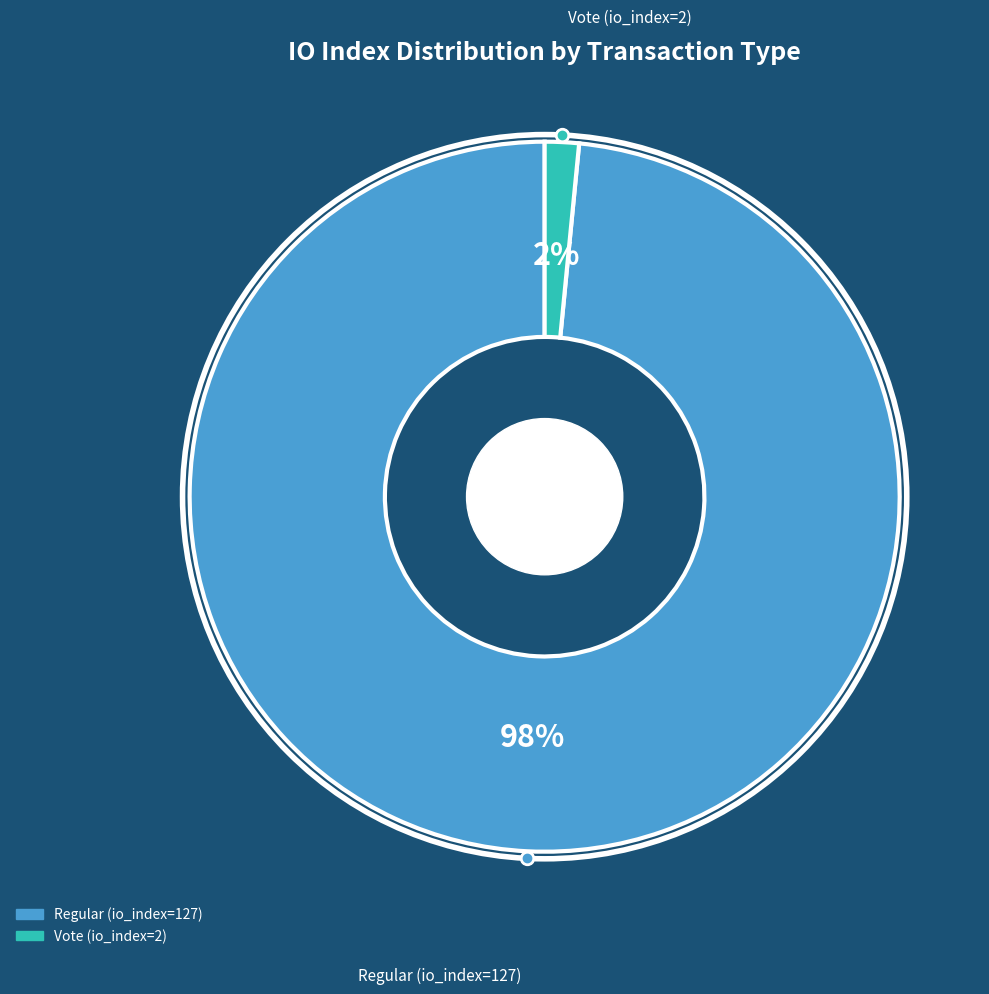

To the nearest percent, what percentage of the pie is Regular (io_index=127)?

98%